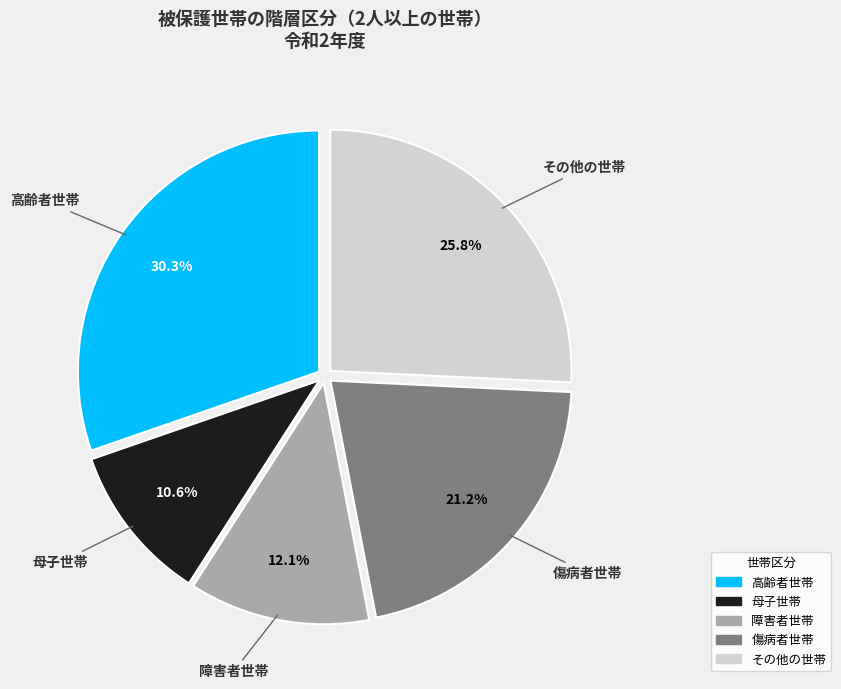

What percentage is the 障害者世帯 slice, to the nearest percent?

12%